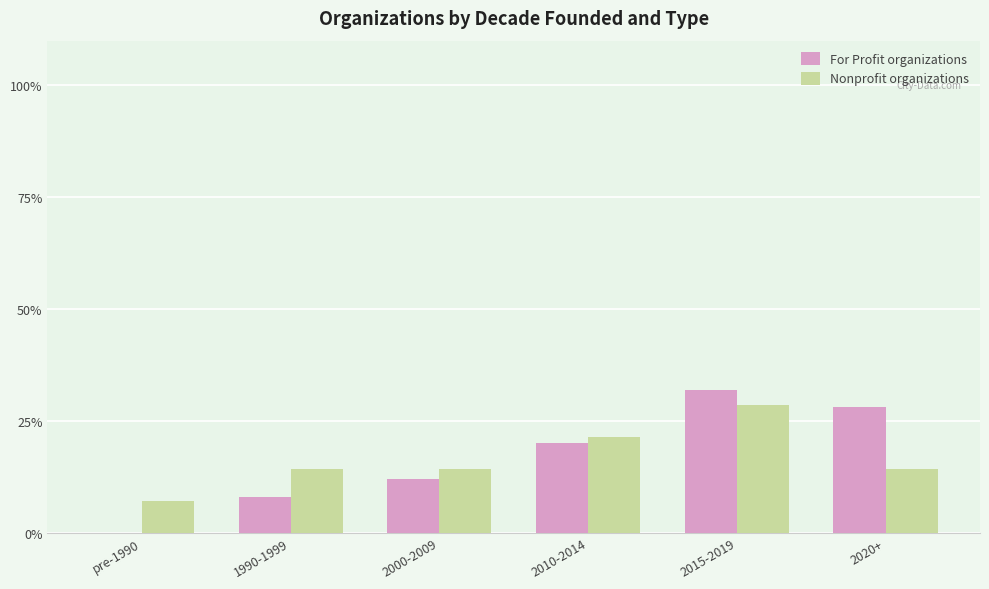

The For Profit organizations series shows 28.0 at 2020+. True or false?

True